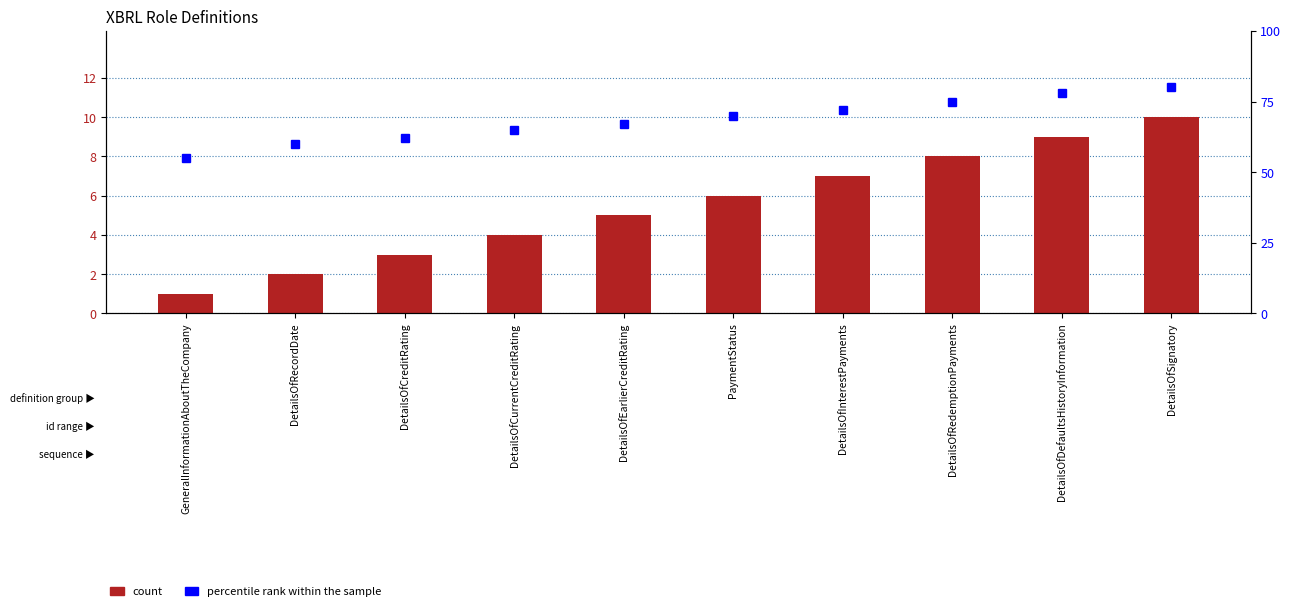

What is the greatest value displayed?

80